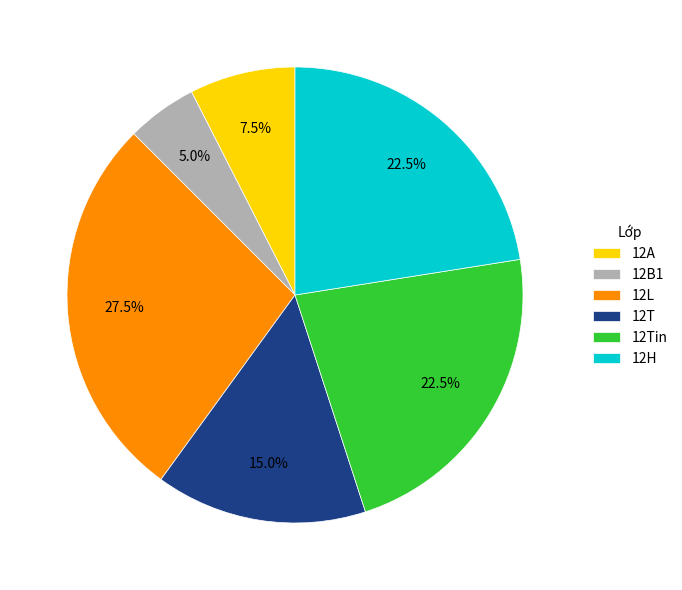

Count the number of slices in the pie.

6